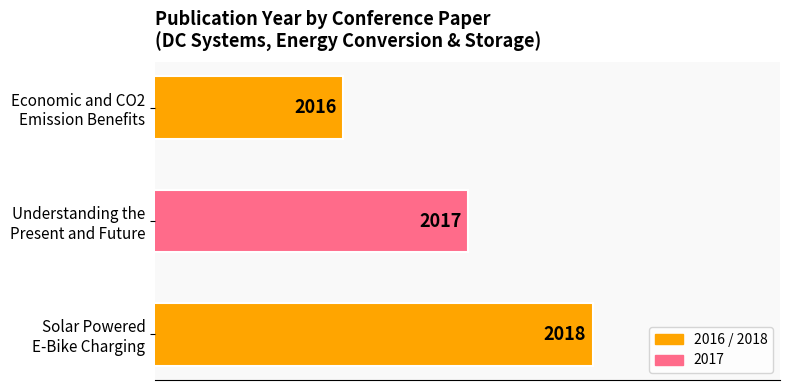

Which label corresponds to the smallest value in the chart?

Economic and CO2
Emission Benefits